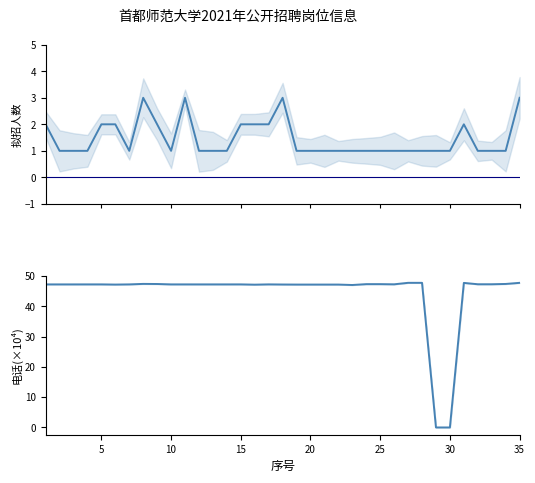

Is it true that 拟招人数 equals 1.4 at 33?

False